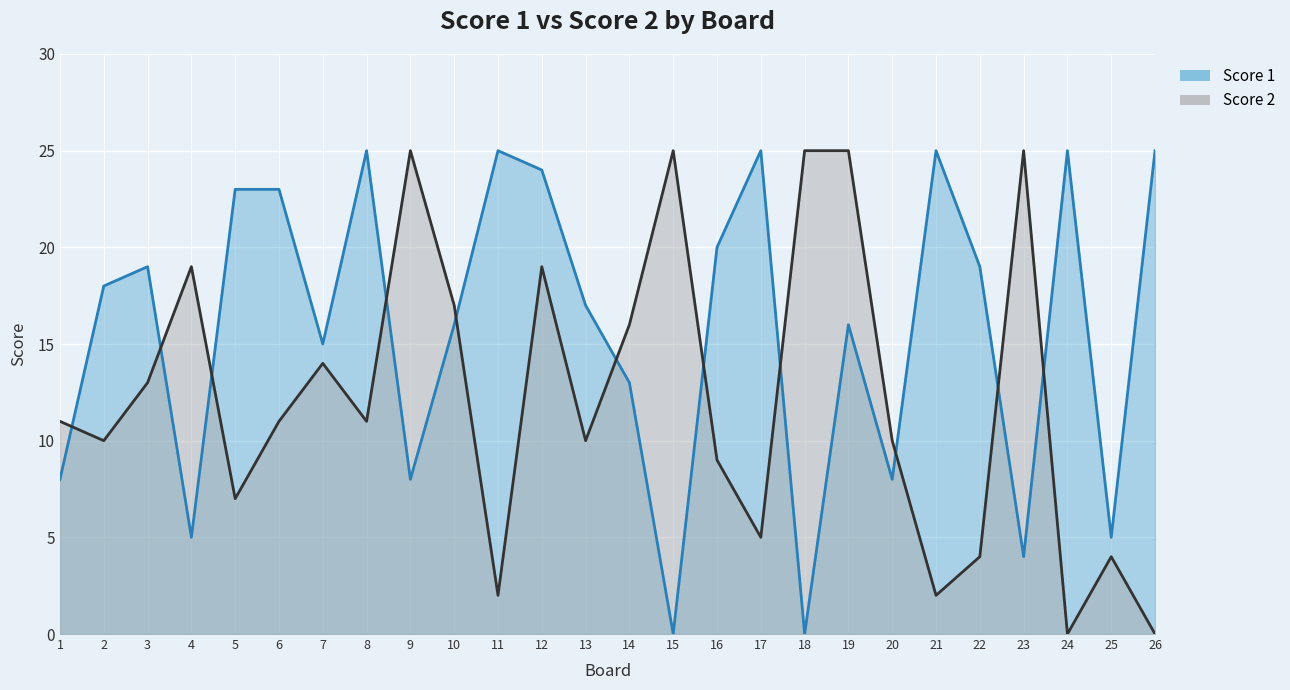

What is the total value across all series at 17?

30